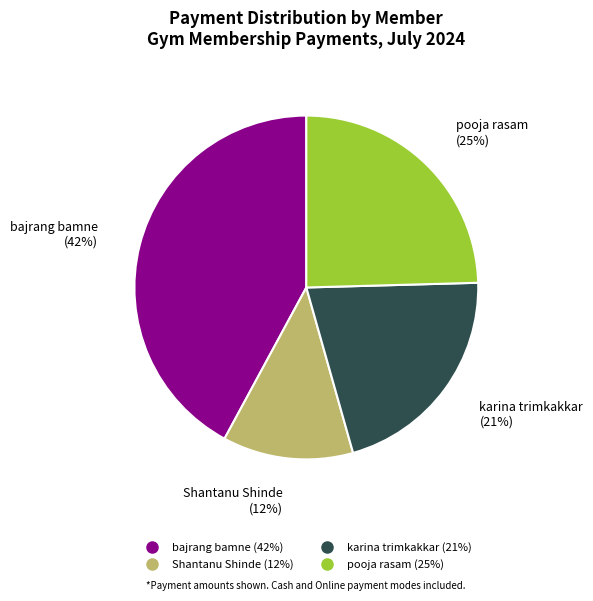

To the nearest percent, what is the difference between the largest and smallest slice percentages?

30%